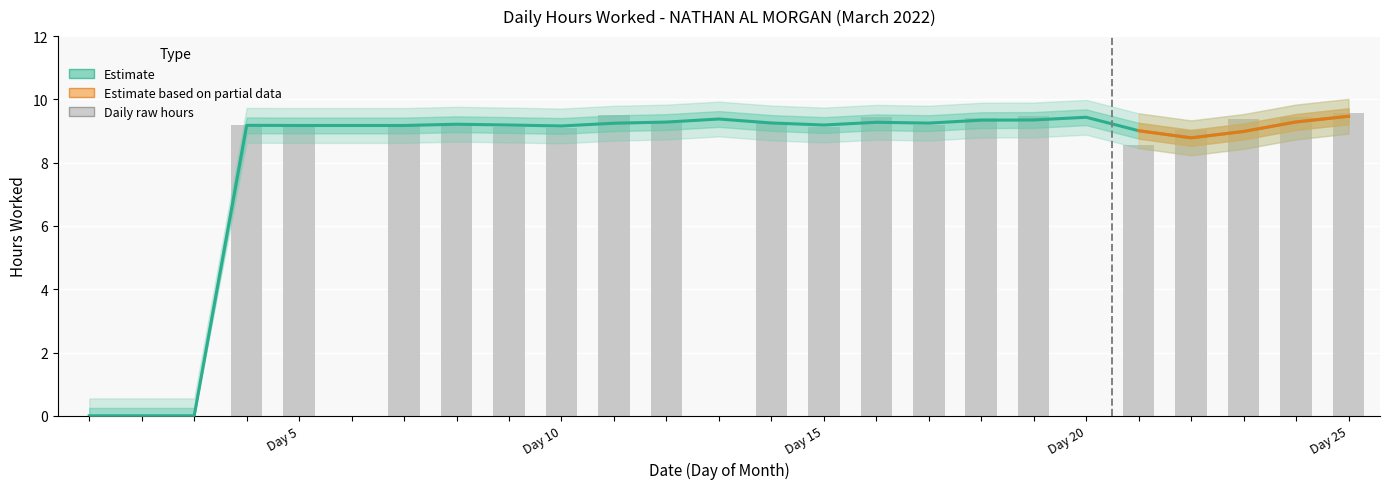

Where is the data nearest to the value 4?

1